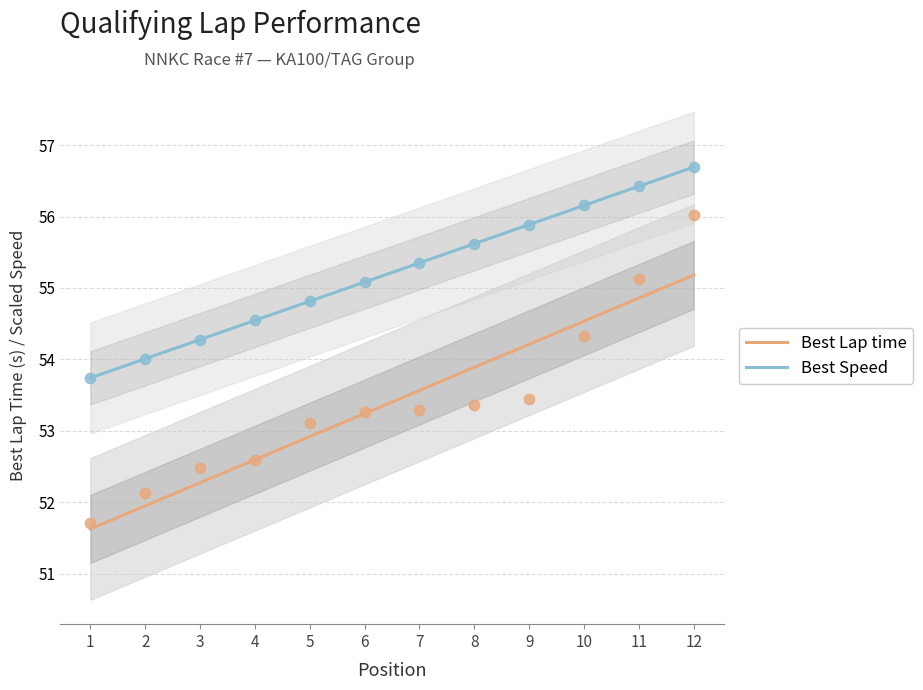

At how many categories does at least one series exceed 54?

11